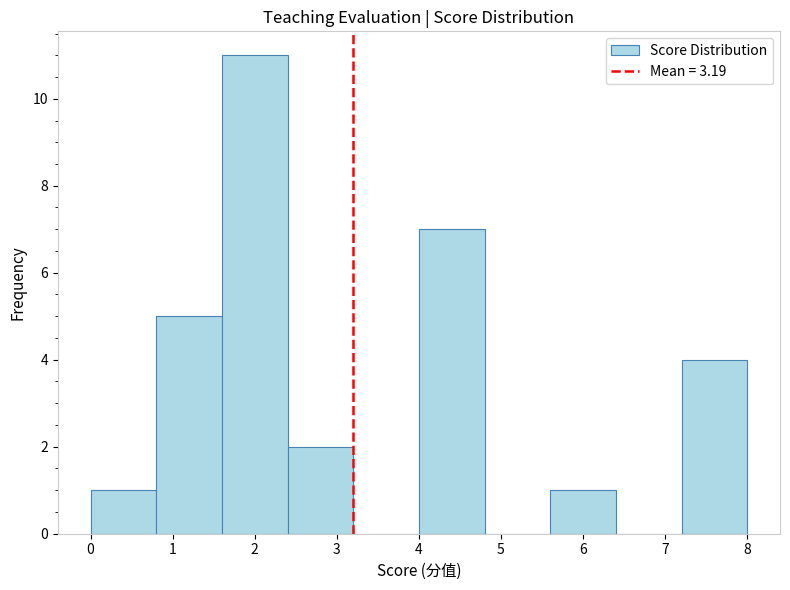

Reading left to right, list every bar in this chart as the range it spans on the x-axis followed by its height. The values are not printed on the chart, so give them approximately, as read against the axis.

0.0 to 0.8: 1
0.8 to 1.6: 5
1.6 to 2.4: 11
2.4 to 3.2: 2
3.2 to 4.0: 0
4.0 to 4.8: 7
4.8 to 5.6: 0
5.6 to 6.4: 1
6.4 to 7.2: 0
7.2 to 8.0: 4